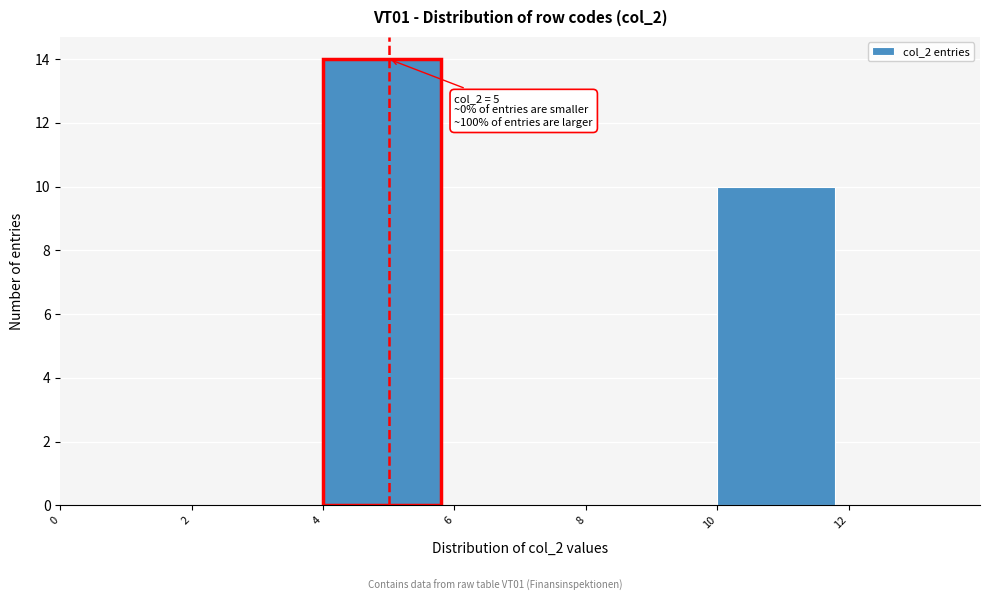

Which range on the x-axis has the tallest bar?

4 to 6